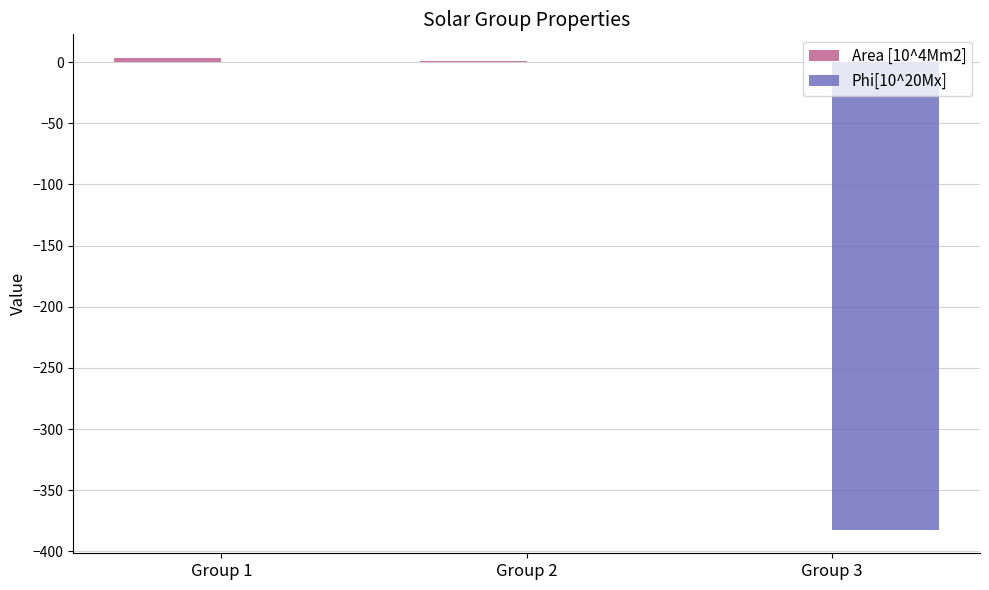

What is the sum of all Phi[10^20Mx] values?

-382.3